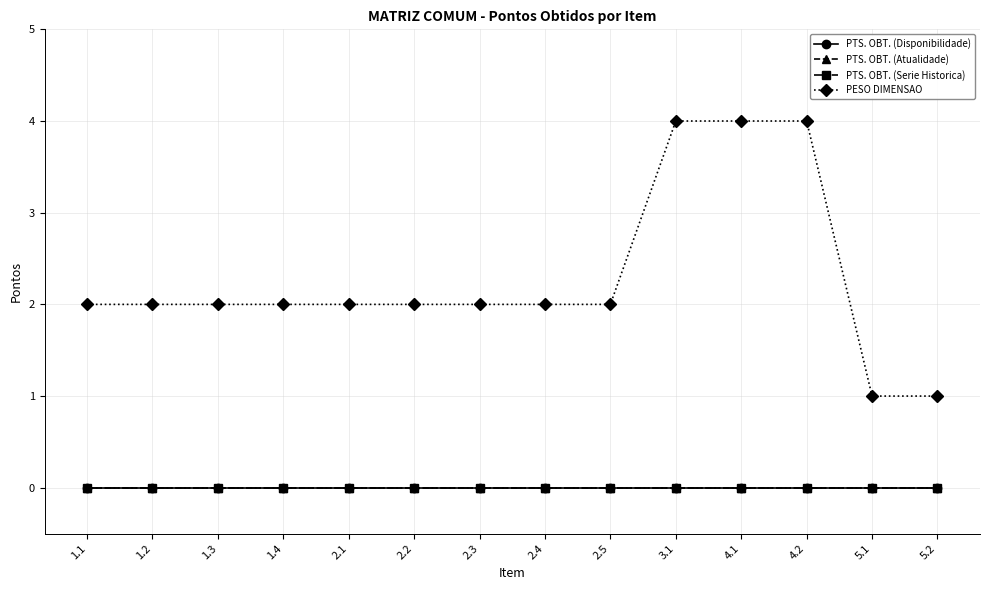

Reading left to right, extract all data points from this chart.

PTS. OBT. (Disponibilidade): 1.1=0	1.2=0	1.3=0	1.4=0	2.1=0	2.2=0	2.3=0	2.4=0	2.5=0	3.1=0	4.1=0	4.2=0	5.1=0	5.2=0
PTS. OBT. (Atualidade): 1.1=0	1.2=0	1.3=0	1.4=0	2.1=0	2.2=0	2.3=0	2.4=0	2.5=0	3.1=0	4.1=0	4.2=0	5.1=0	5.2=0
PTS. OBT. (Serie Historica): 1.1=0	1.2=0	1.3=0	1.4=0	2.1=0	2.2=0	2.3=0	2.4=0	2.5=0	3.1=0	4.1=0	4.2=0	5.1=0	5.2=0
PESO DIMENSAO: 1.1=2	1.2=2	1.3=2	1.4=2	2.1=2	2.2=2	2.3=2	2.4=2	2.5=2	3.1=4	4.1=4	4.2=4	5.1=1	5.2=1